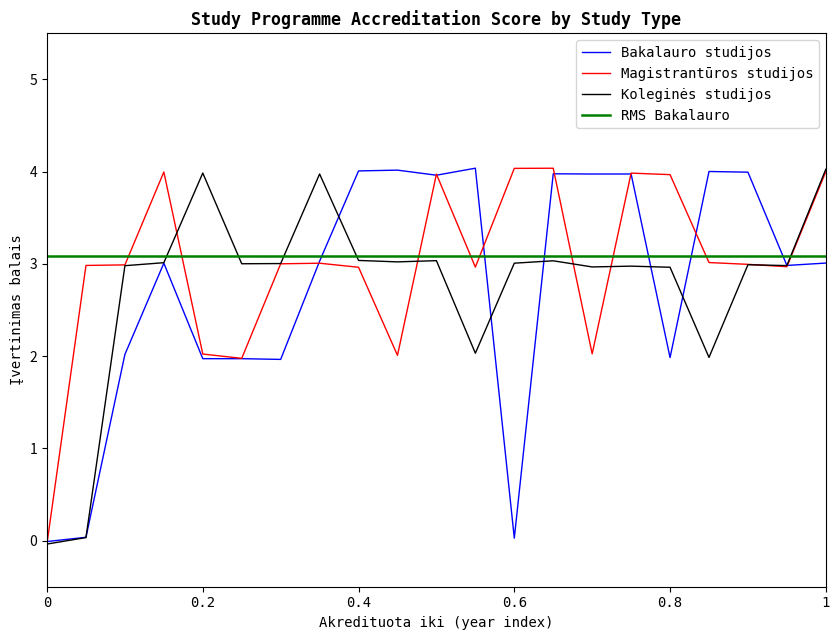

Is this an area chart (filled region under the line)?

No